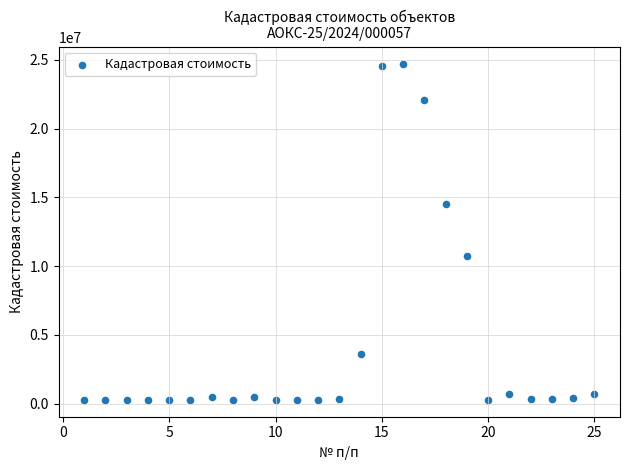

What is the range of X values (max minus min)?

24.0